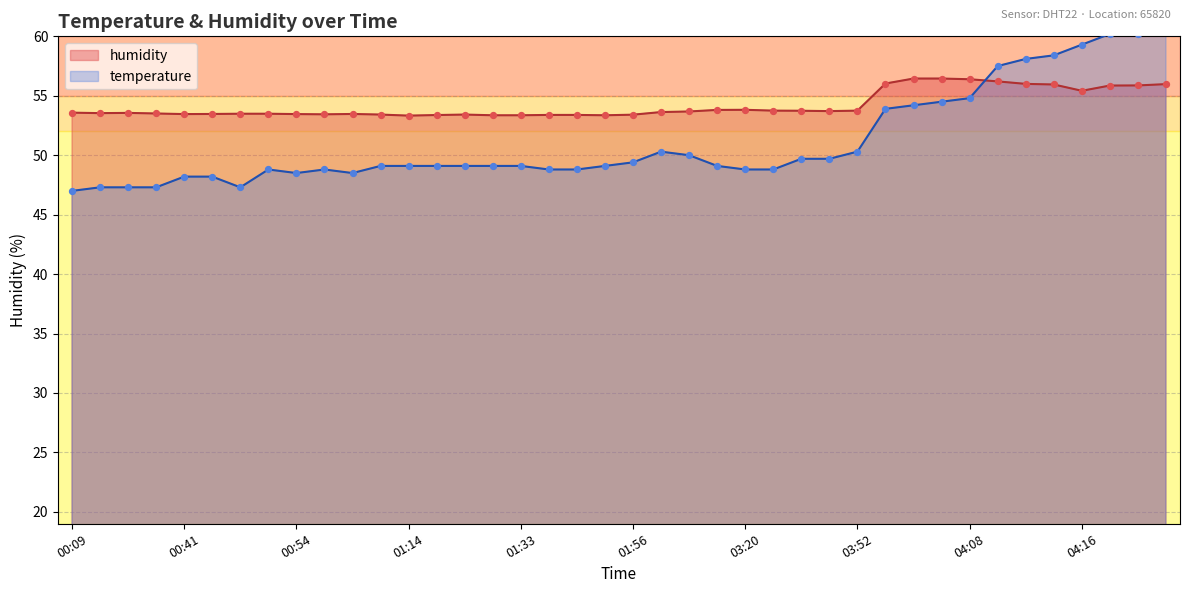

At how many categories does at least one series exceed 50?

40